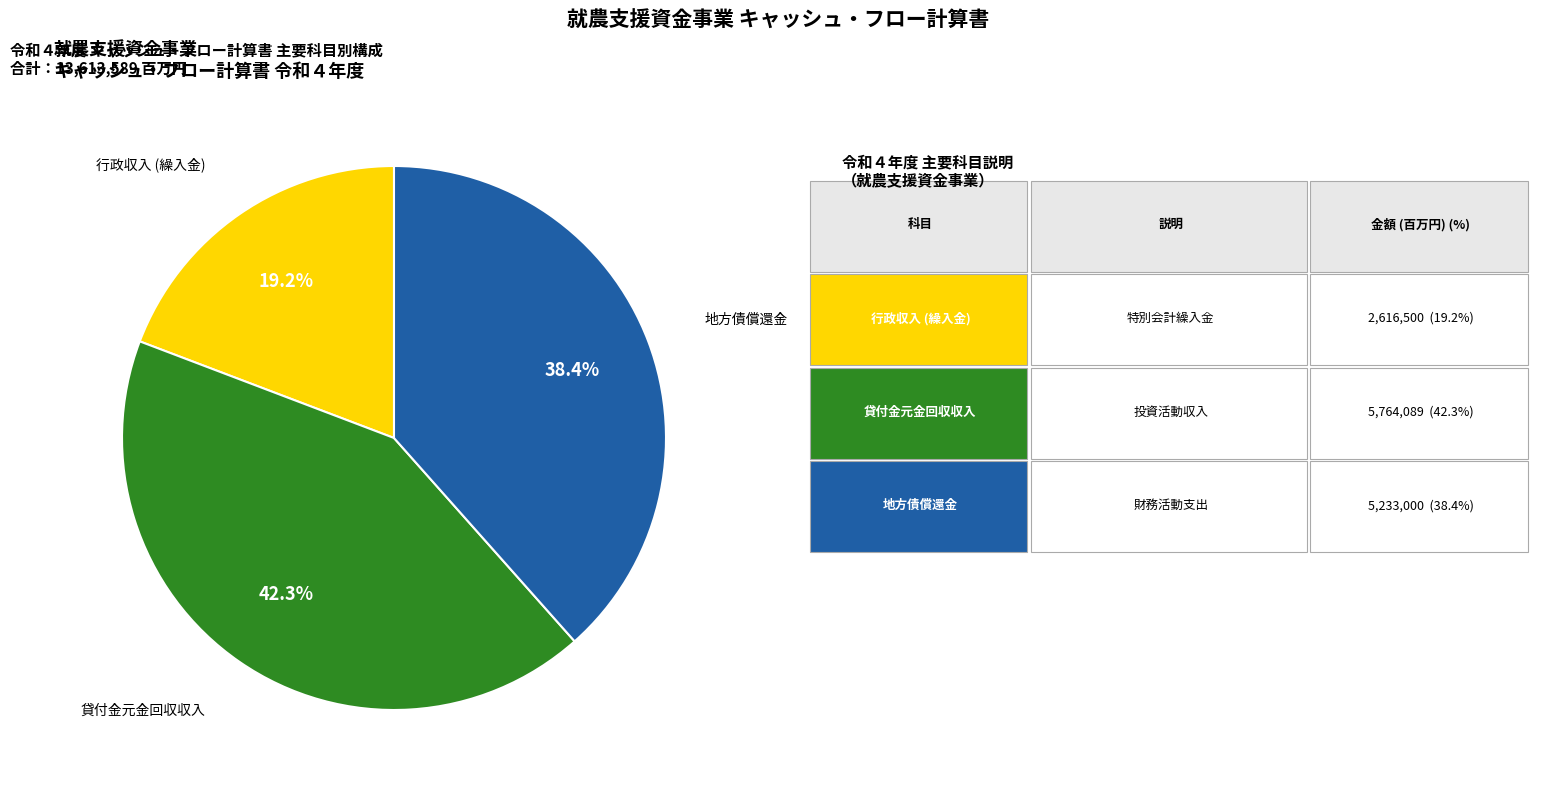

Does any single category account for the majority?

No